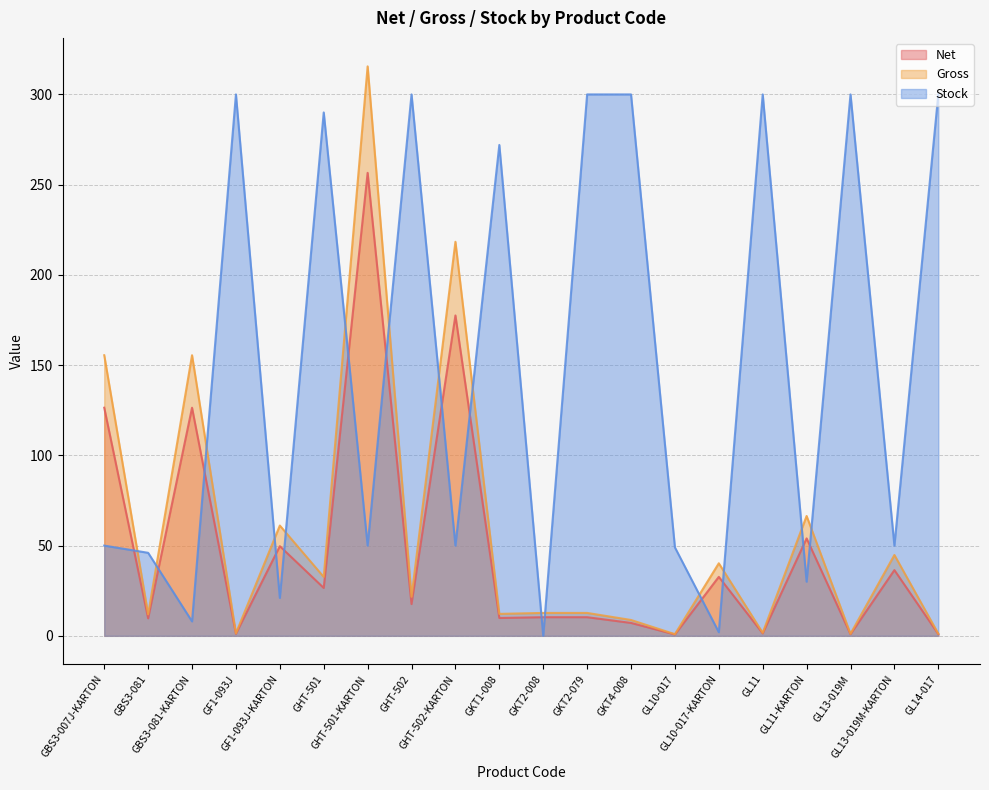

Which has a higher value, GKT2-079 or GF1-093J?

GKT2-079